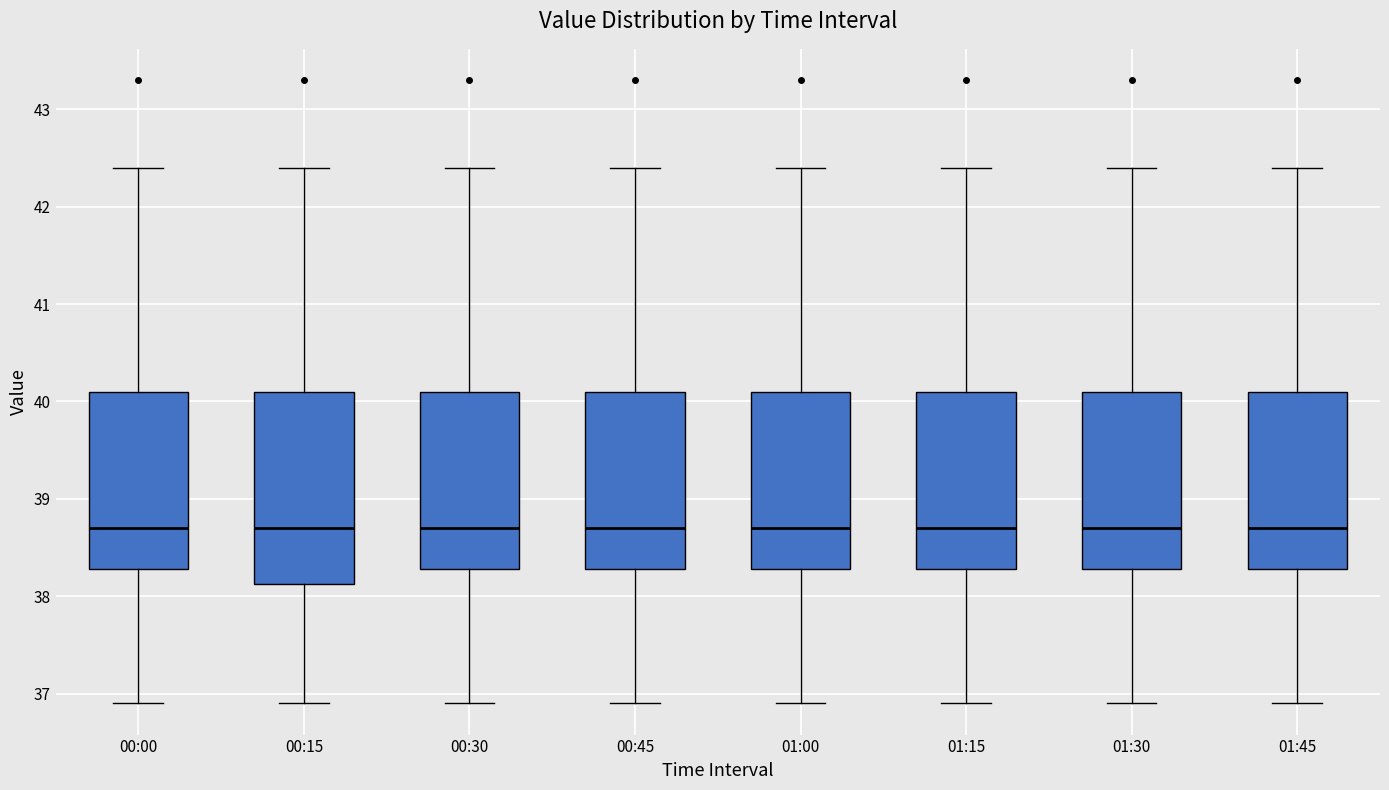

Which box is the tallest, from its lower edge to its upper edge?

00:15